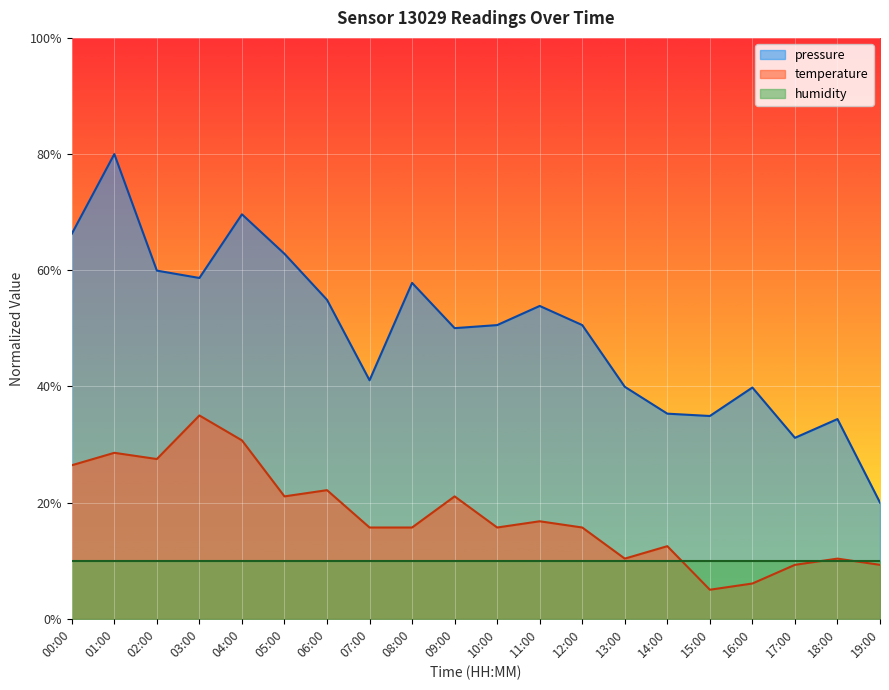

What is the average value of the pressure series?

49.6